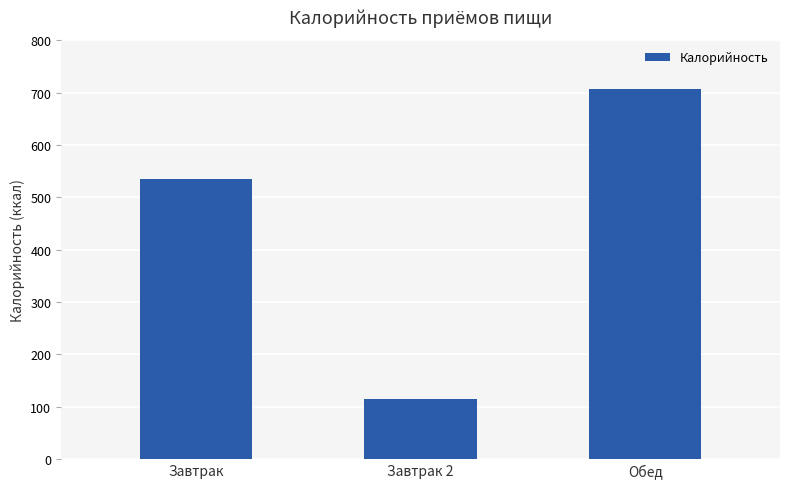

What is the minimum value shown in the chart?

114.0